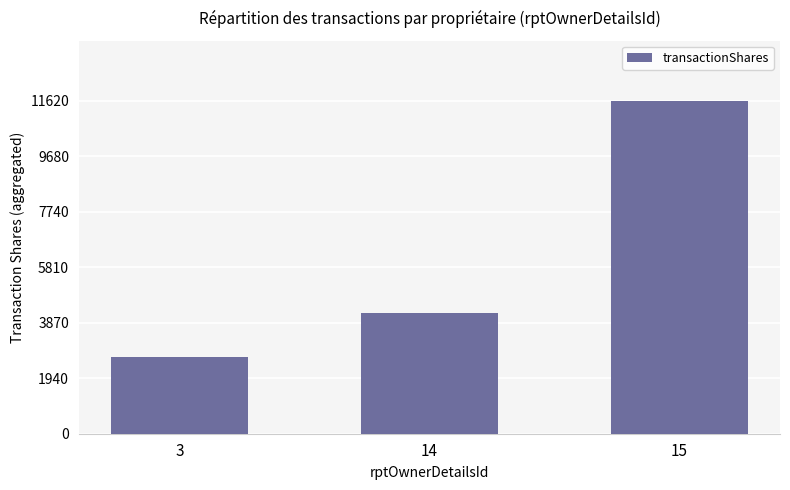

What is the ratio of the value at 3 to the value at 14?

0.6